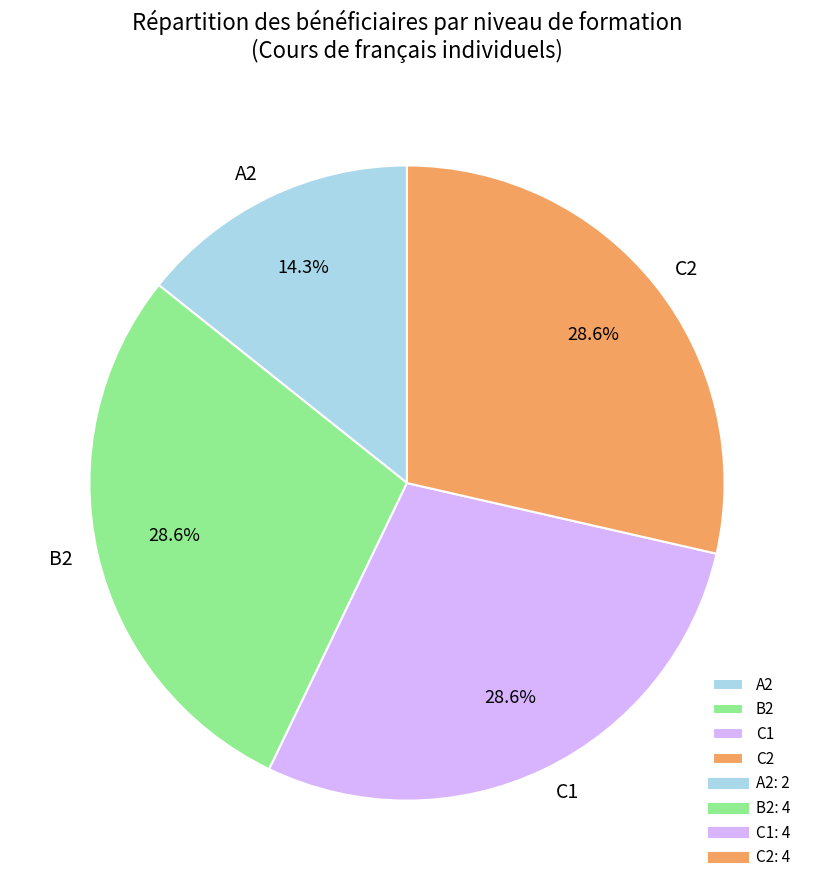

How many segments does this pie chart have?

4